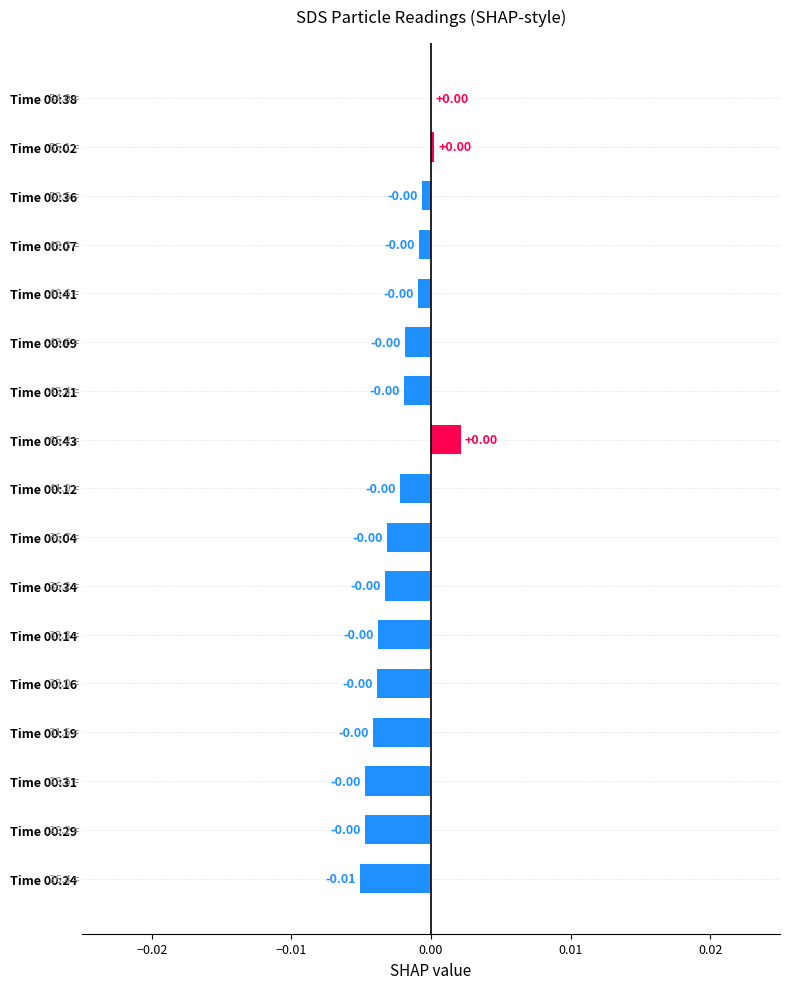

How many positive values are there?

3